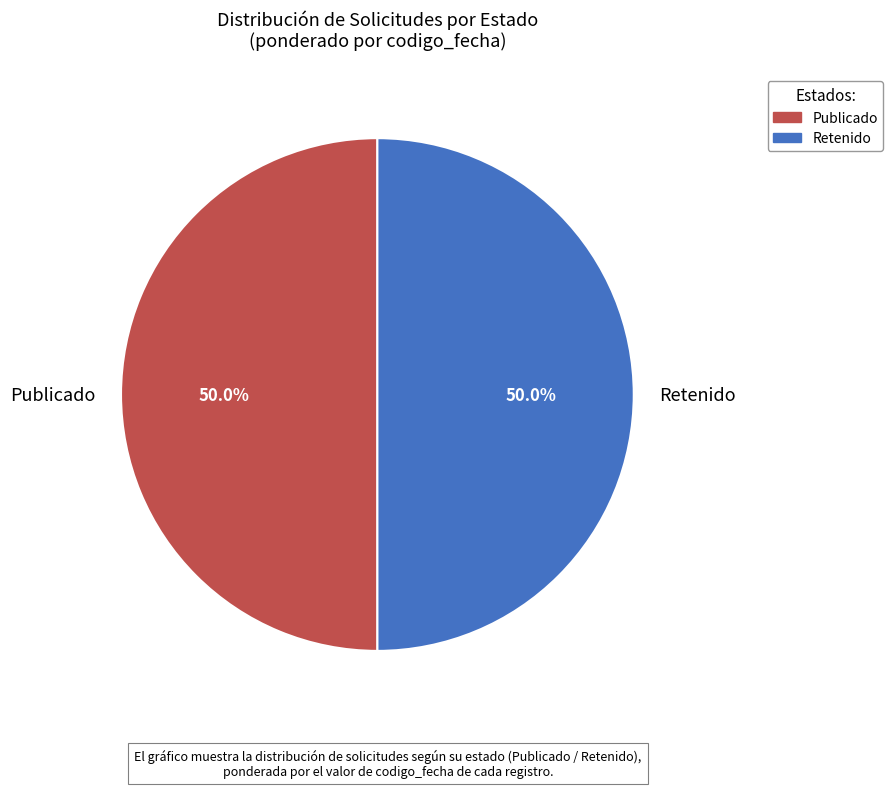

What percentage is NOT represented by Retenido?

50.0%